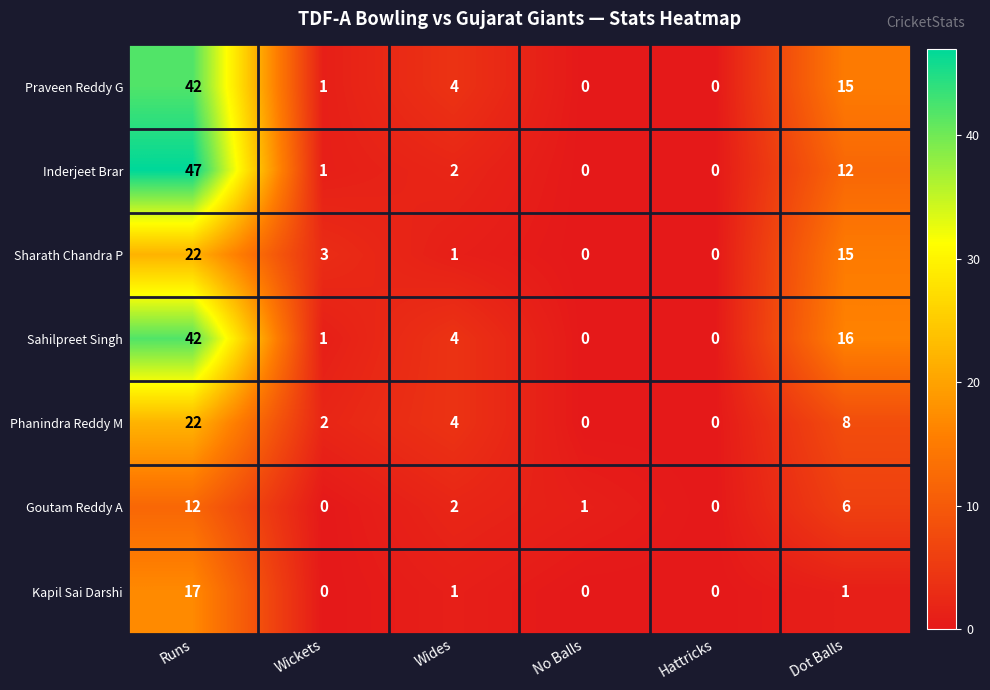

What is the total value across all series at Wickets?

8